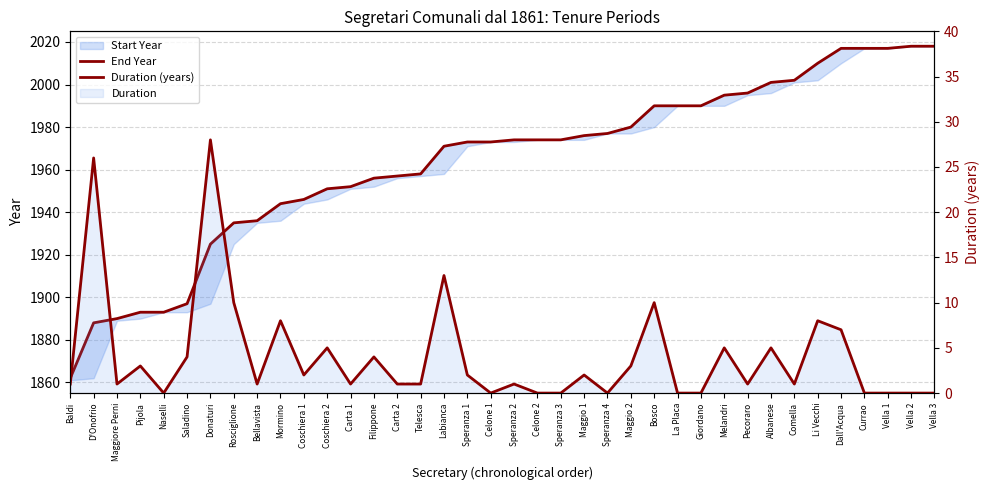

How many positive values does the Duration (years) series have?

27